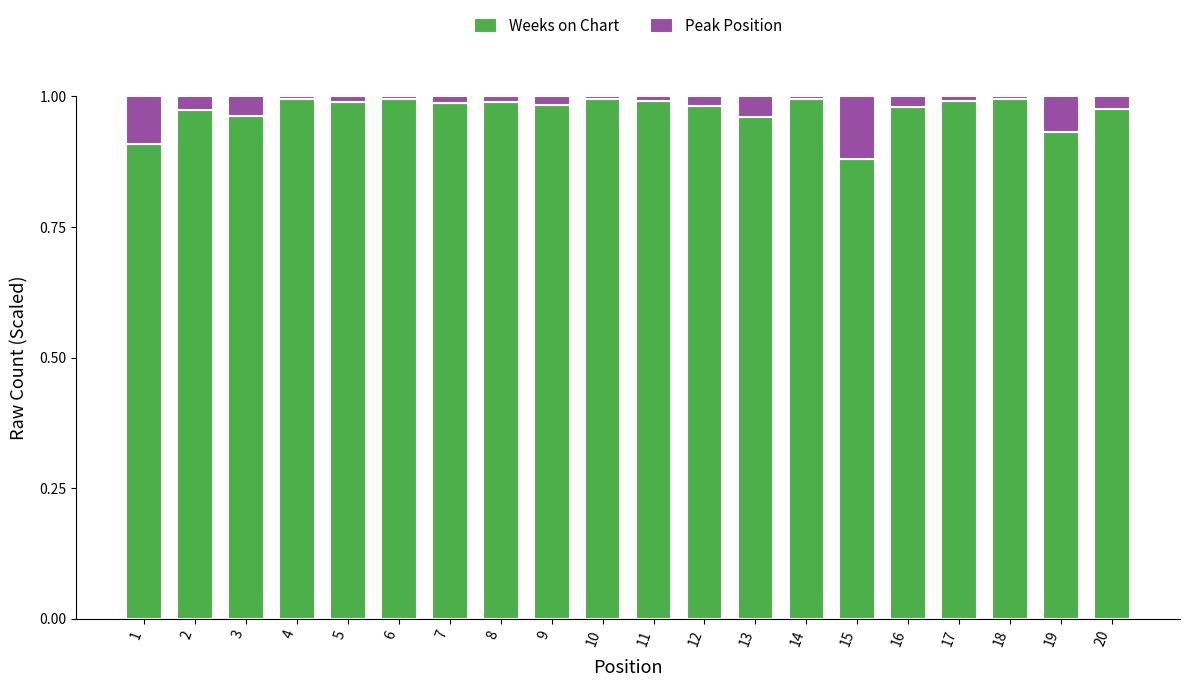

What is the sum of all Weeks on Chart values?

19.5